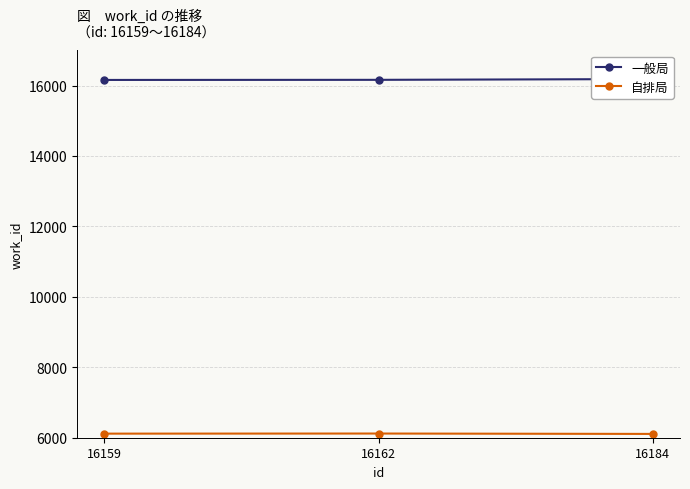

Where does the 一般局 series first go above 16162?

16184